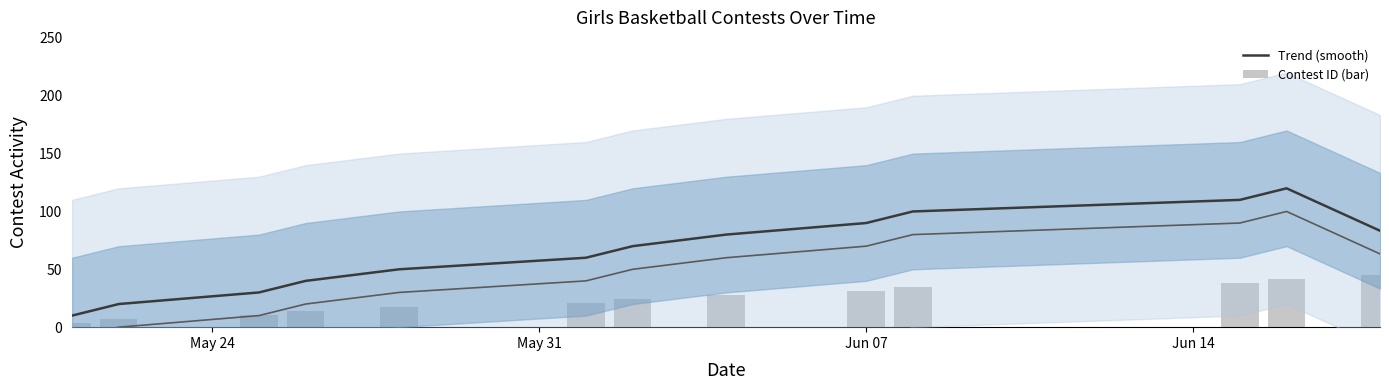

What is the highest value of the Trend (smooth) series?

120.0